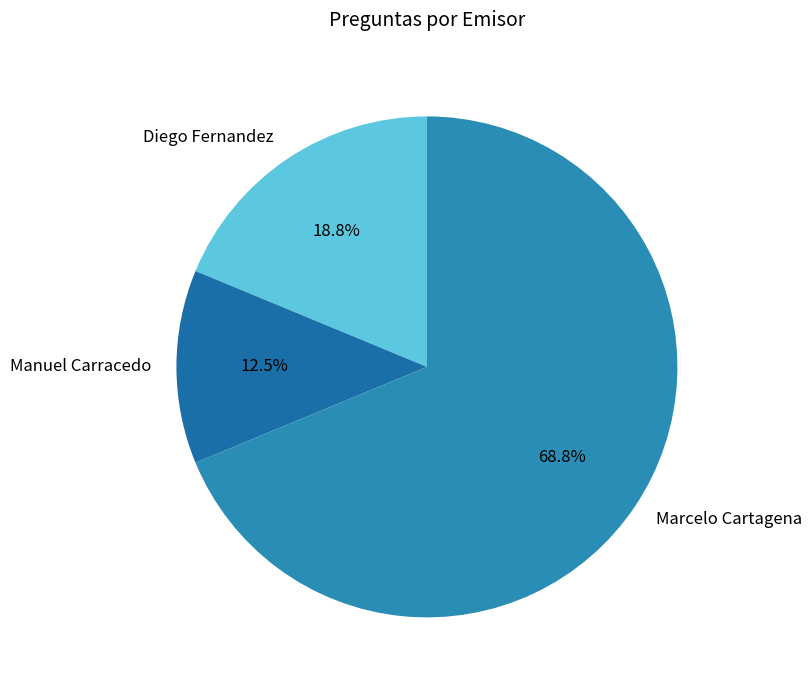

To the nearest percent, what is the combined percentage of Manuel Carracedo and Marcelo Cartagena?

81%